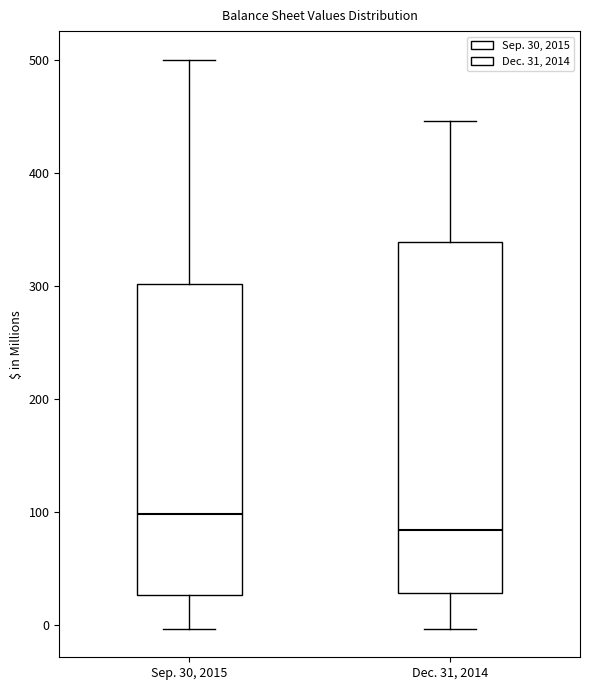

Reading left to right, transcribe this box plot: for each box, give where its median line is, the range the box spans, and where its two whiskers end, as read against the y-axis. The values are not printed on the chart, so give them approximately, as read against the axis.

Sep. 30, 2015: median 100, box 30 to 300, whiskers 0 to 500
Dec. 31, 2014: median 80, box 30 to 340, whiskers 0 to 450